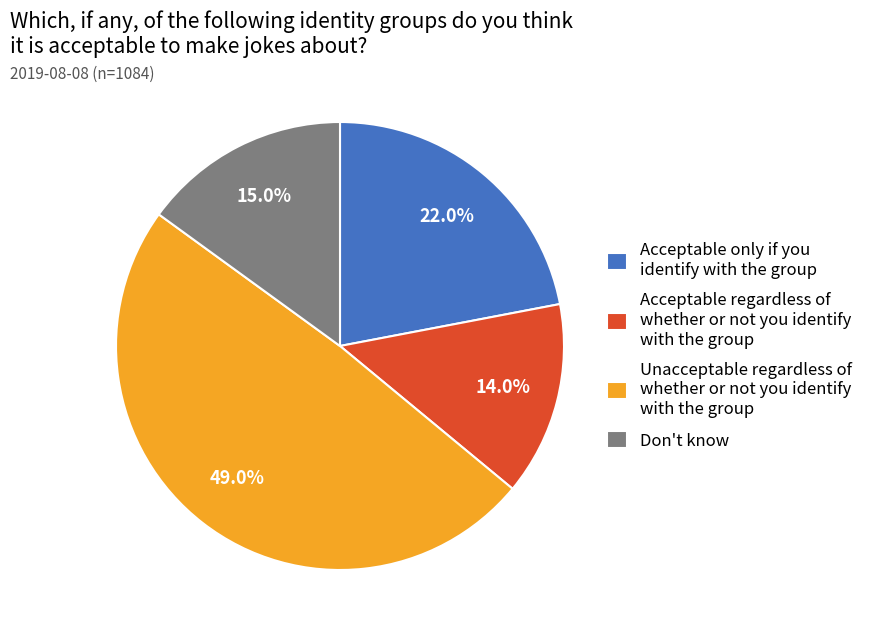

To the nearest percent, what portion does Unacceptable regardless of whether or not you identify with the group represent?

49%